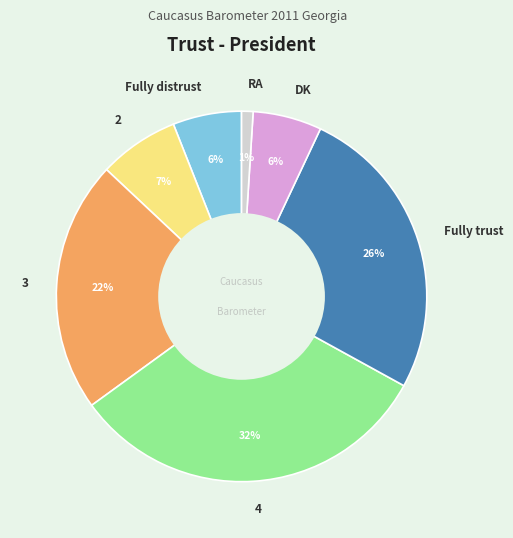

To the nearest percent, what percentage of the pie is 4?

32%